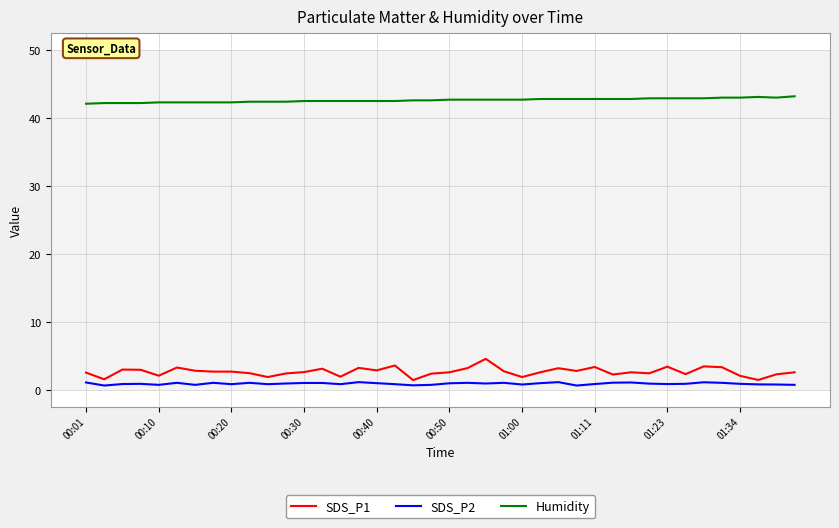

What is the difference between the maximum and minimum values in the Humidity series?

1.1